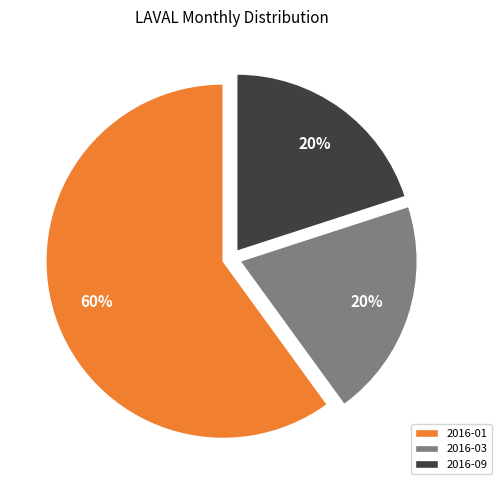

To the nearest percent, what portion does 2016-09 represent?

20%